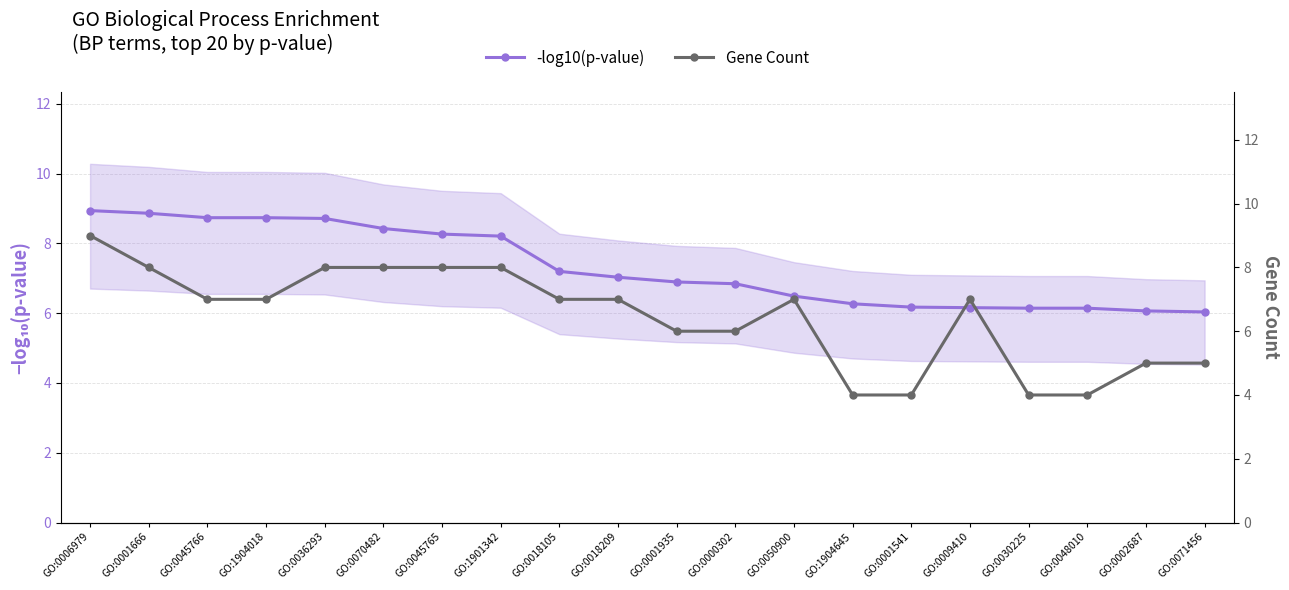

At which label does -log10(p-value) reach its minimum?

GO:0071456